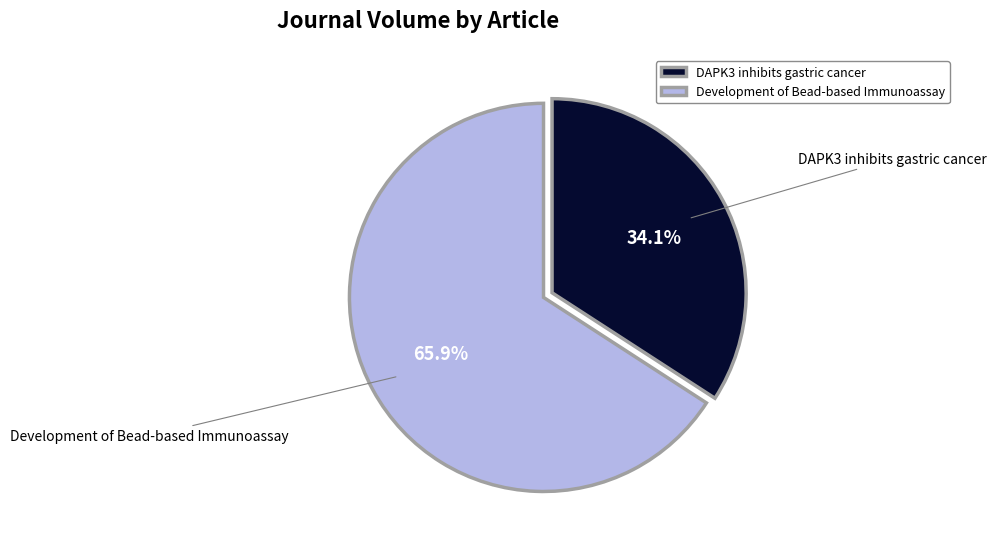

Which category has the smallest portion of the pie?

DAPK3 inhibits gastric cancer